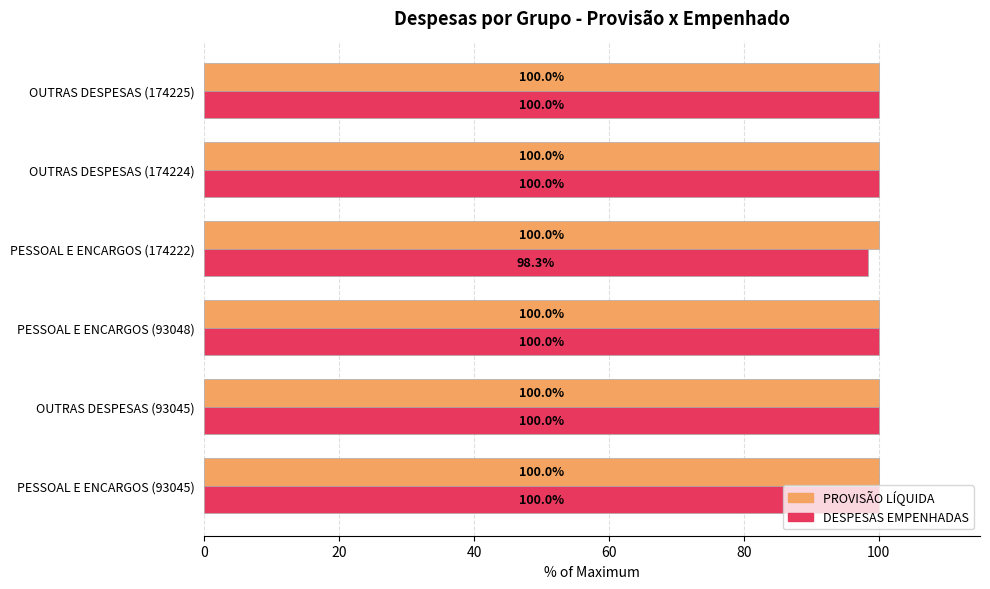

Between PESSOAL E ENCARGOS (93048) and PESSOAL E ENCARGOS (174222), which series saw the biggest shift?

DESPESAS EMPENHADAS